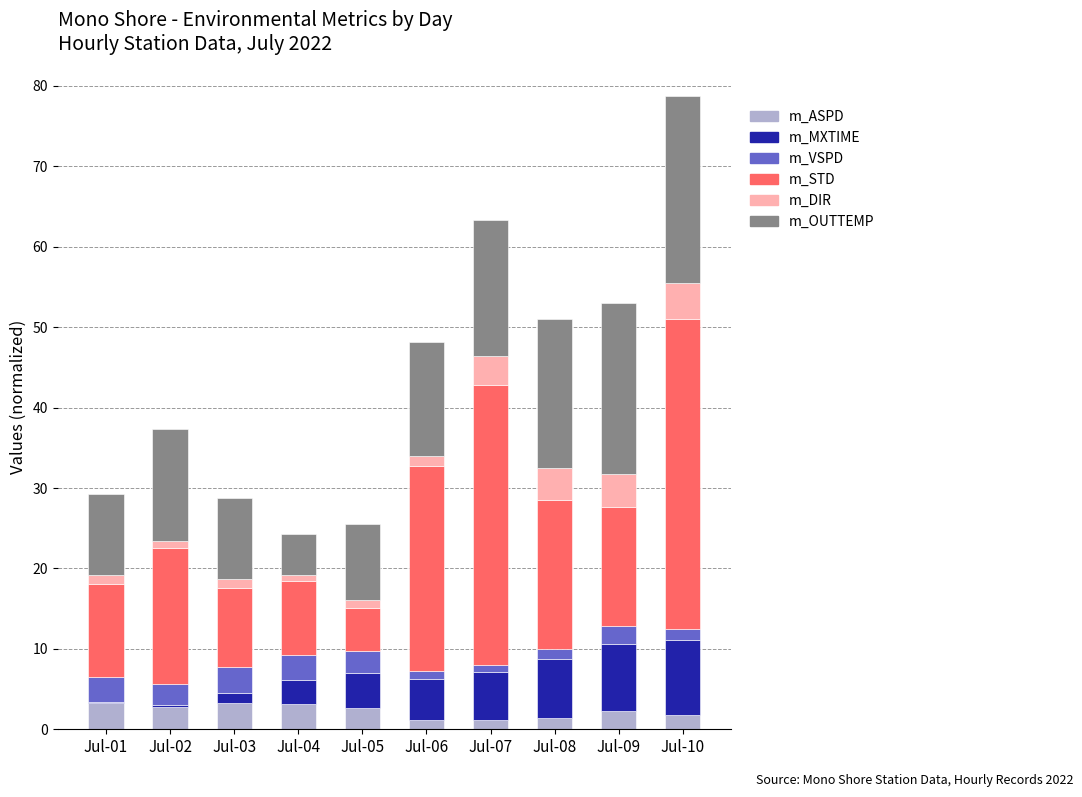

At which category is the sum across all series the highest?

Jul-10